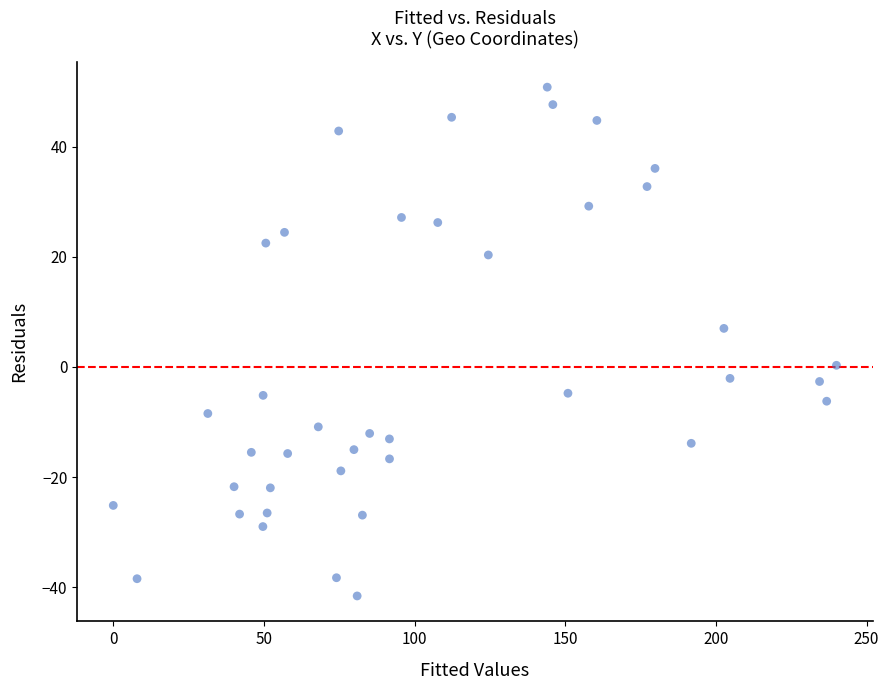

What is the range of X values (max minus min)?

240.0